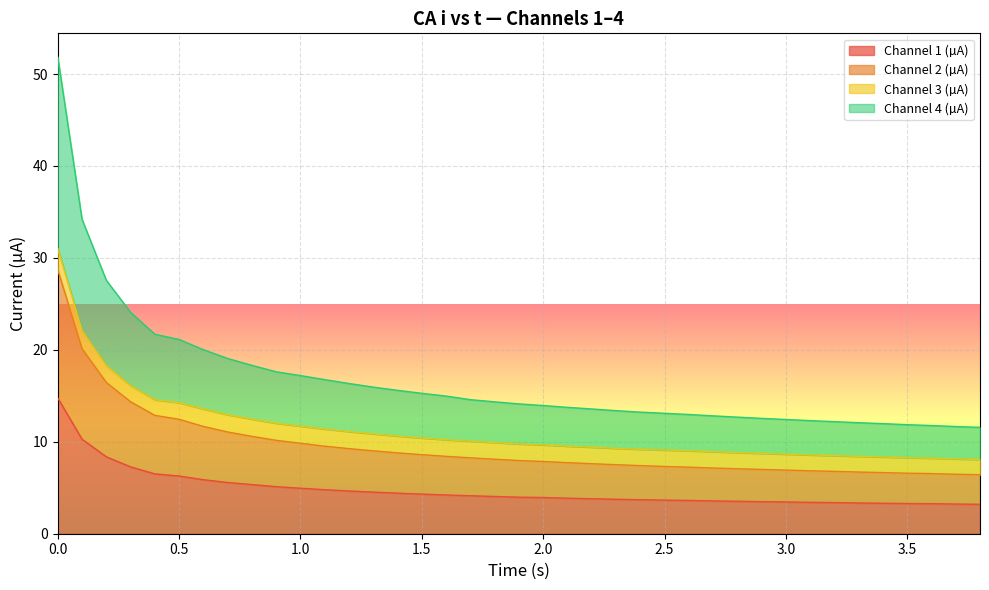

What is the maximum value for Channel 1 (µA)?

14.8